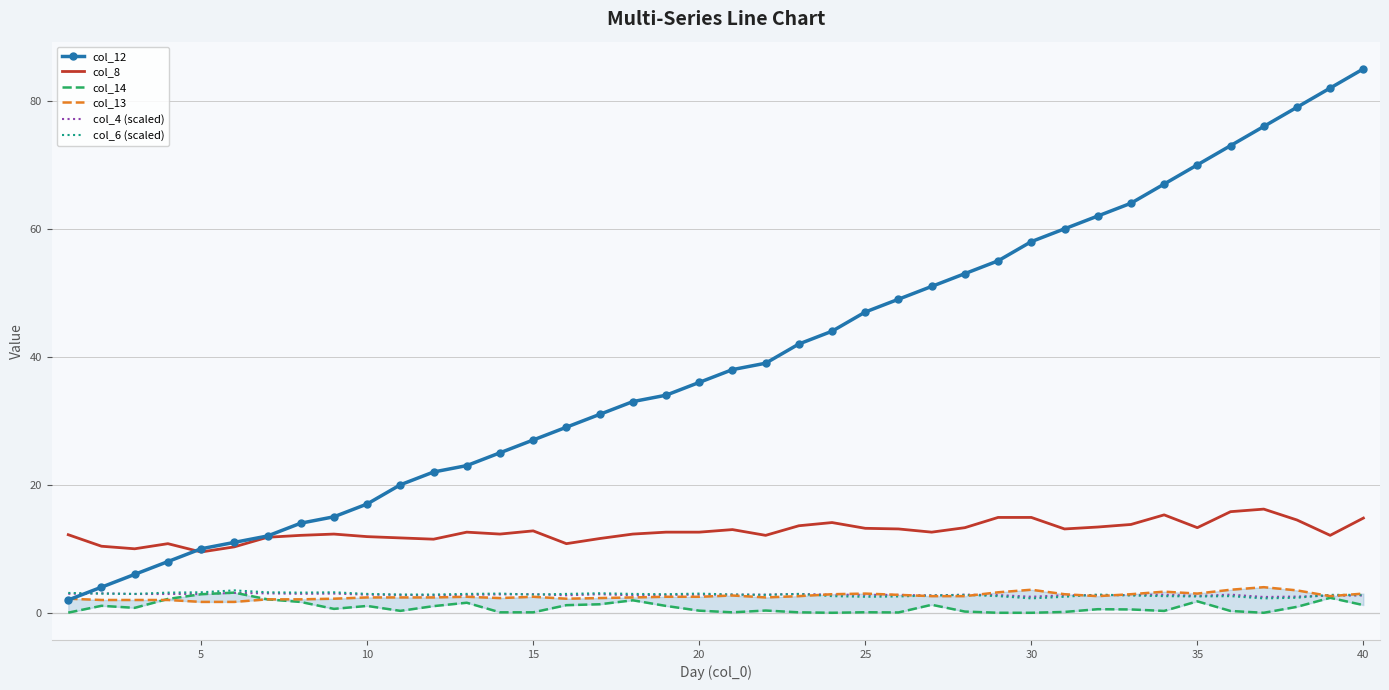

True or false: col_8 and col_6 (scaled) cross at least once.

False